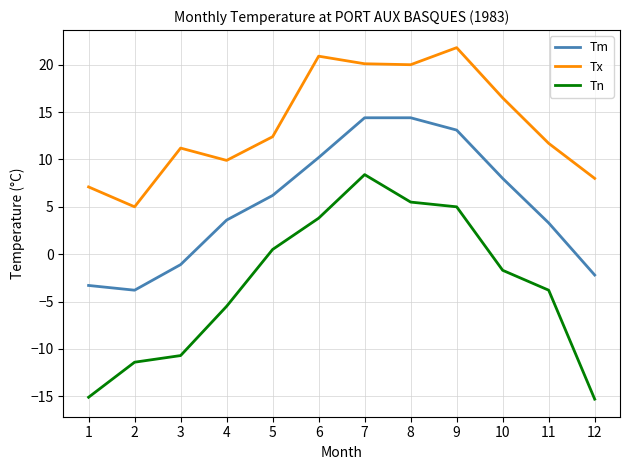

In Tn, how many points are higher than both neighbors (excluding endpoints)?

1